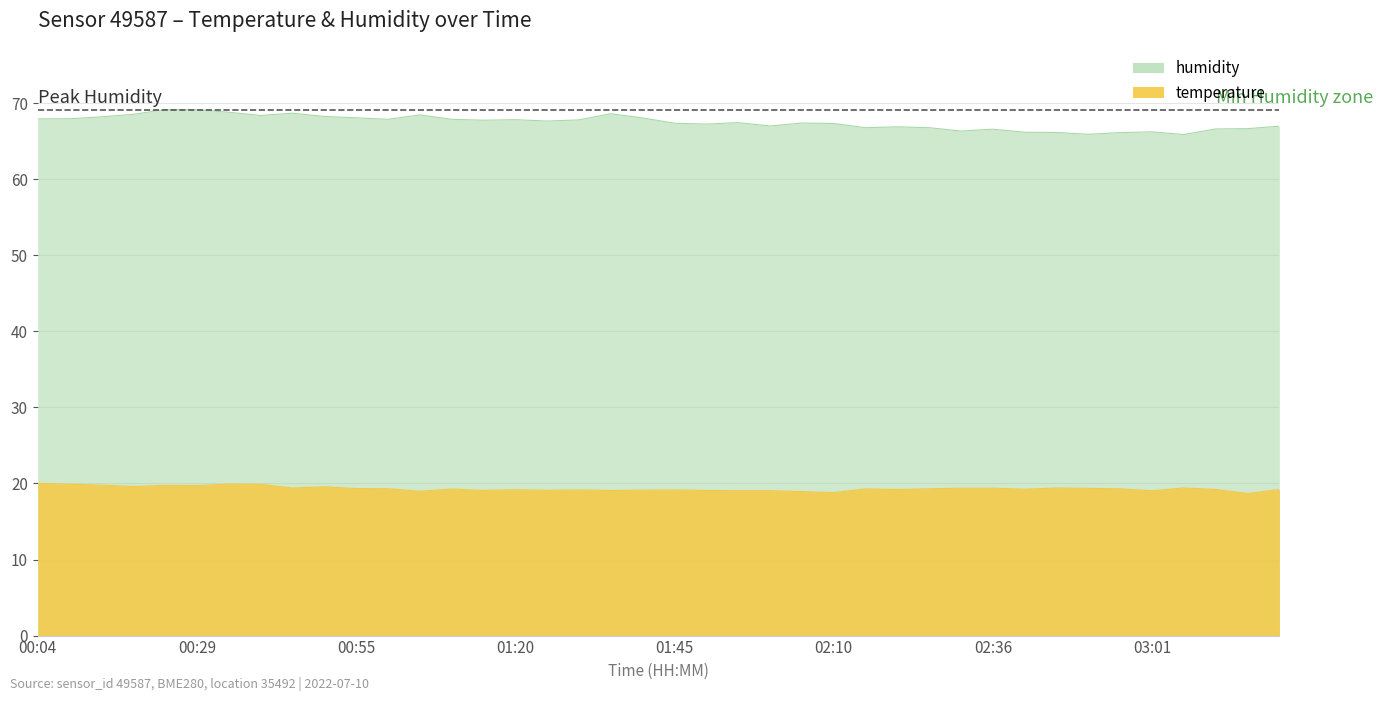

At how many categories does at least one series exceed 40?

40